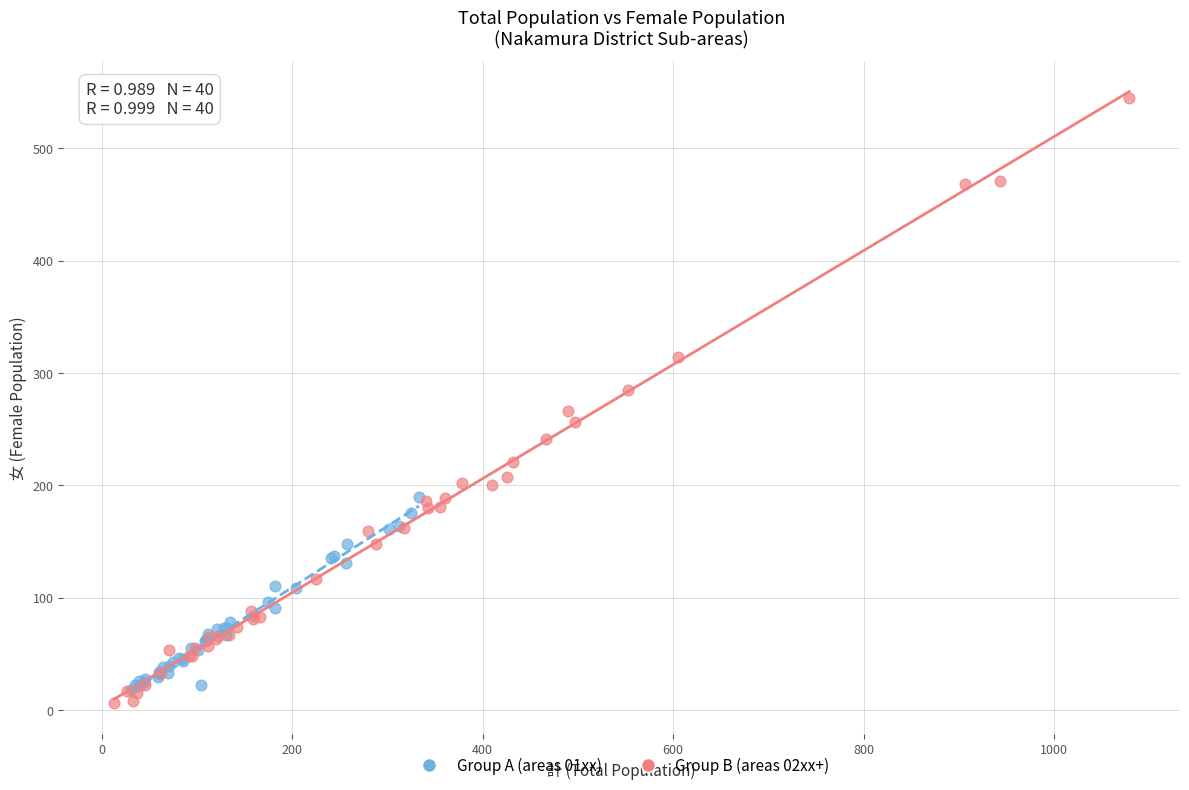

What are all the series names shown in the legend?

Group A (areas 01xx), Group B (areas 02xx+)